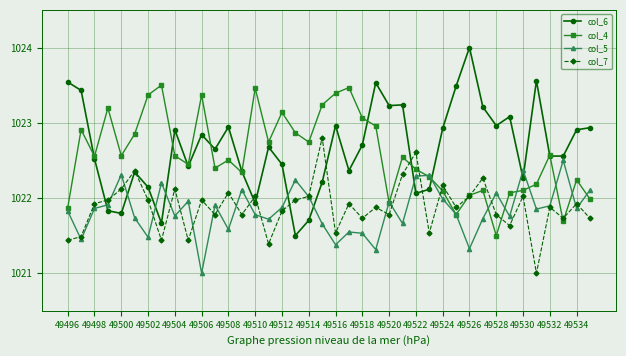

How many data points in col_7 are above 1021?

39